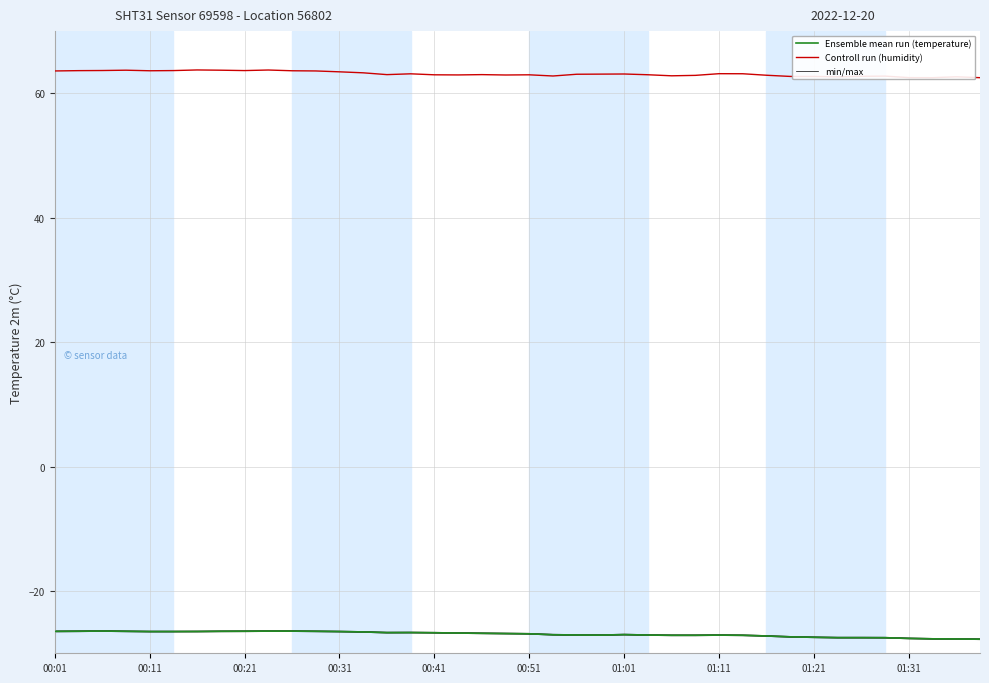

What is the sum of the Controll run (humidity) values at 01:01 and 27?

126.6